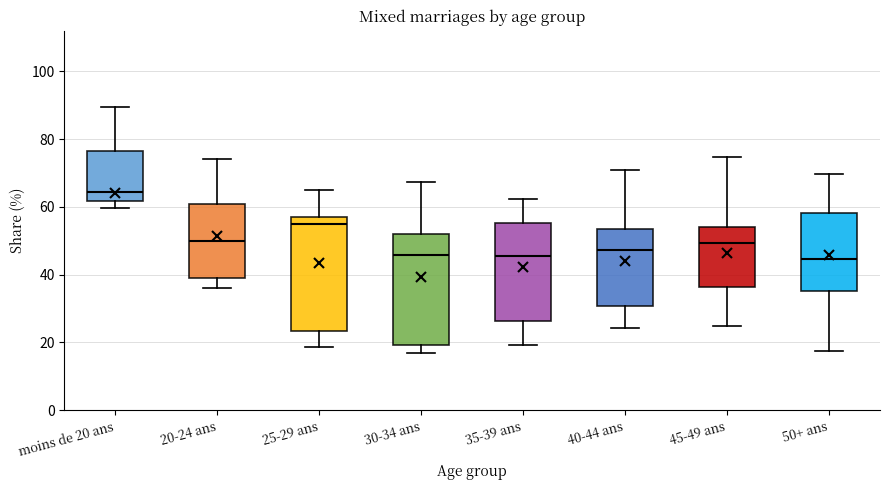

Reading left to right, read every box against the y-axis: the position of its median line, the range the box covers, and the ends of its whiskers. The values are not printed on the chart, so give them approximately, as read against the axis.

moins de 20 ans: median 64, box 62 to 76, whiskers 60 to 90
20-24 ans: median 50, box 40 to 60, whiskers 36 to 74
25-29 ans: median 54, box 24 to 58, whiskers 18 to 64
30-34 ans: median 46, box 20 to 52, whiskers 16 to 68
35-39 ans: median 46, box 26 to 56, whiskers 20 to 62
40-44 ans: median 48, box 30 to 54, whiskers 24 to 70
45-49 ans: median 50, box 36 to 54, whiskers 24 to 74
50+ ans: median 44, box 36 to 58, whiskers 18 to 70